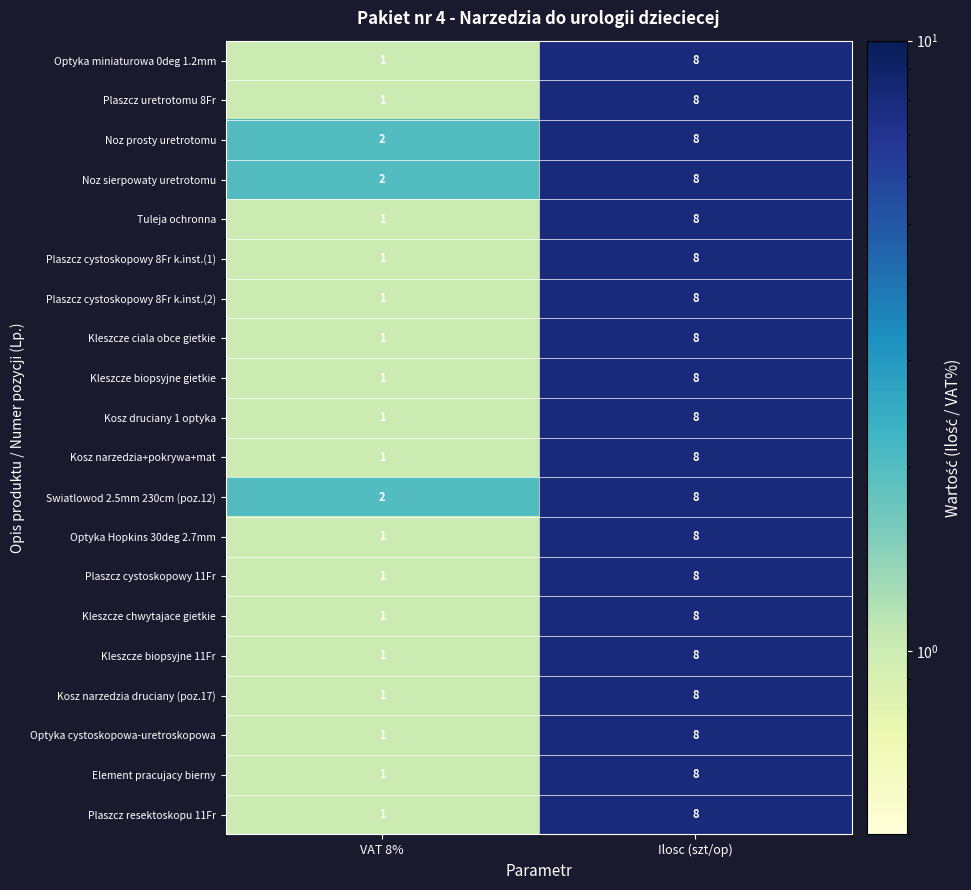

What is the approximate value of Plaszcz cystoskopowy 11Fr at Ilosc (szt/op)?

8